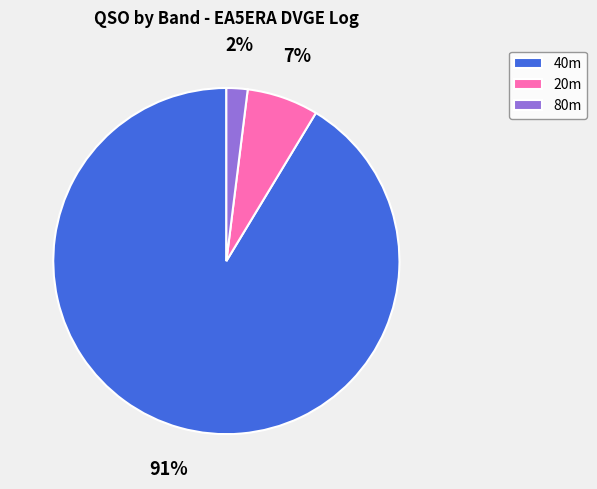

Rank the categories by value from lowest to highest.

80m, 20m, 40m